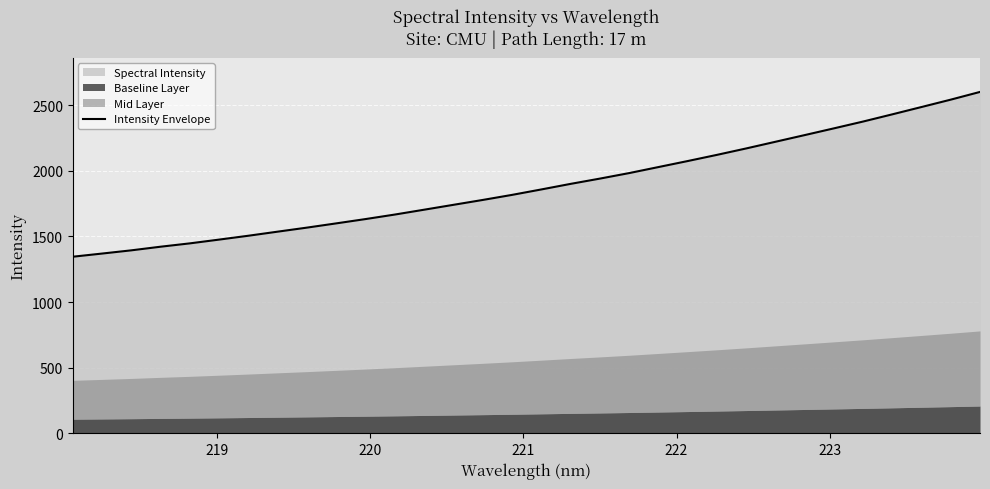

What is the highest value of the Intensity Envelope series?

2600.1